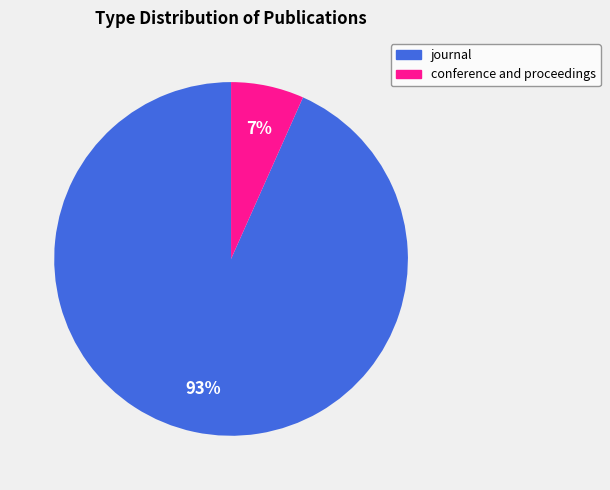

True or false: conference and proceedings accounts for 7% of the total.

True